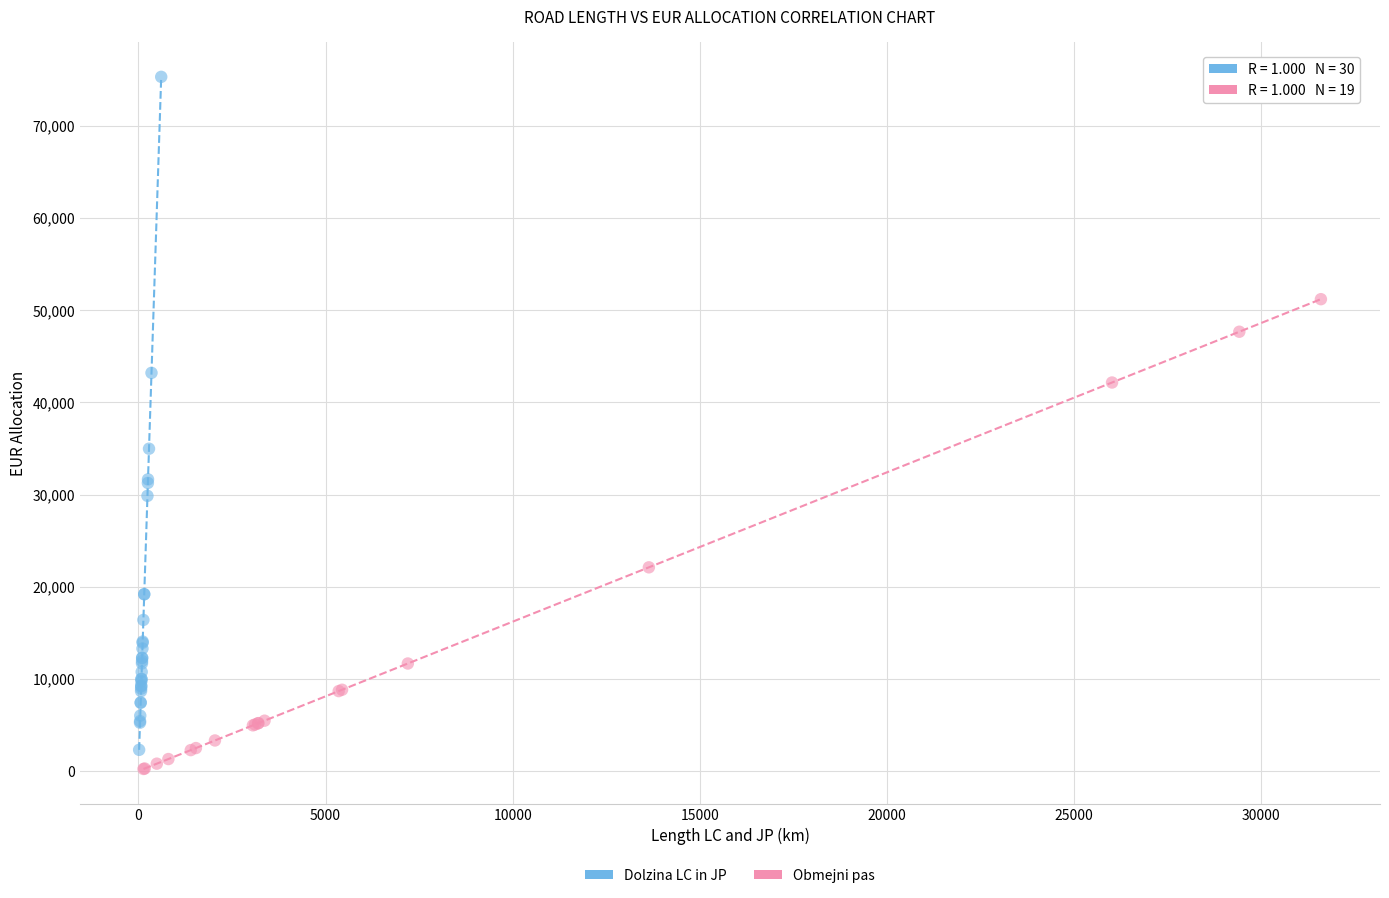

Which series has the largest Y range (max minus min)?

Dolzina LC in JP